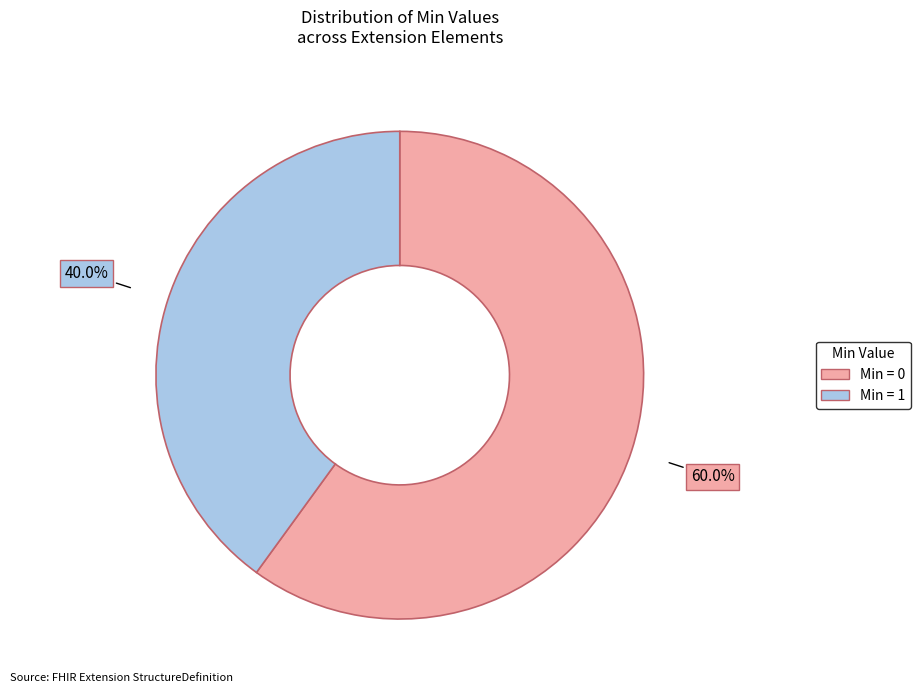

Does any single category account for the majority?

Yes